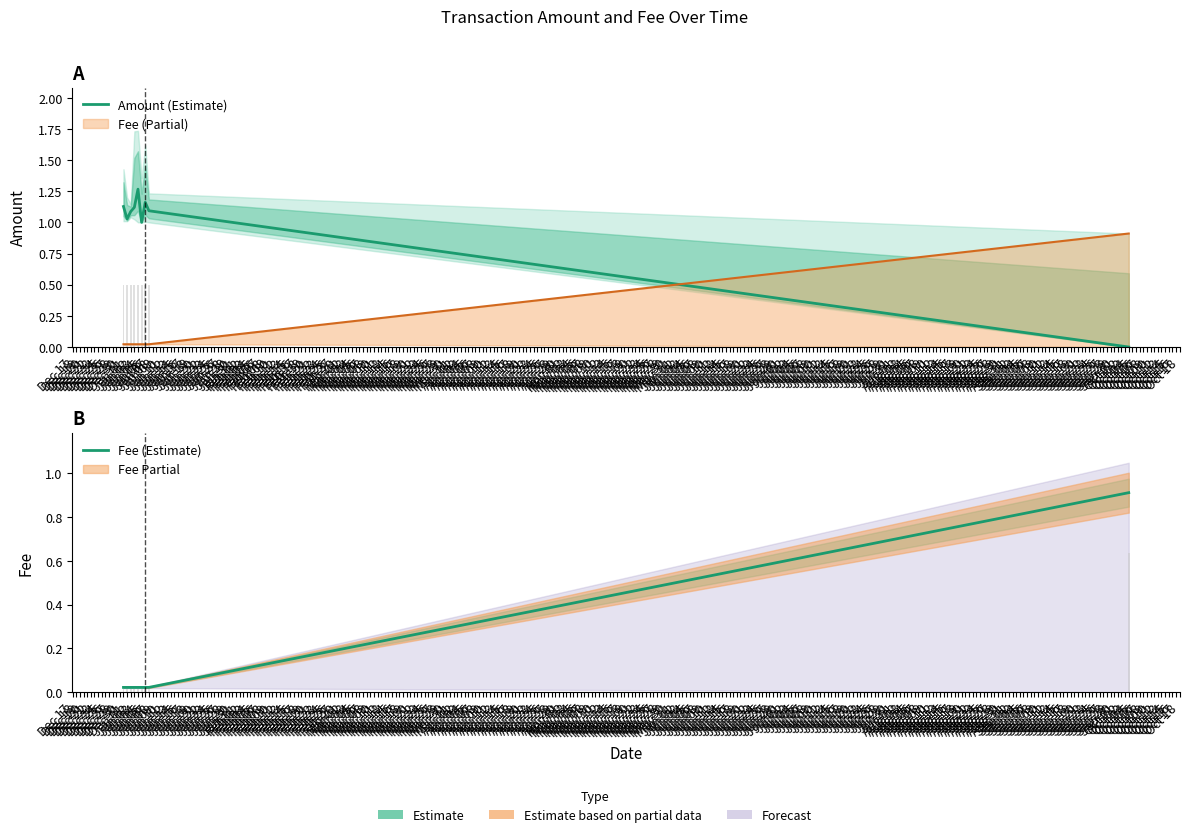

Which series has the widest spread of values?

Amount (Estimate)